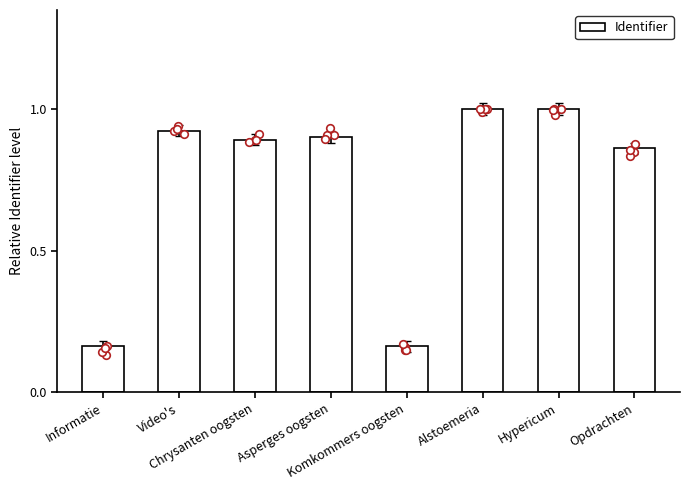

What is the change in value from Komkommers oogsten to Opdrachten?

+0.7